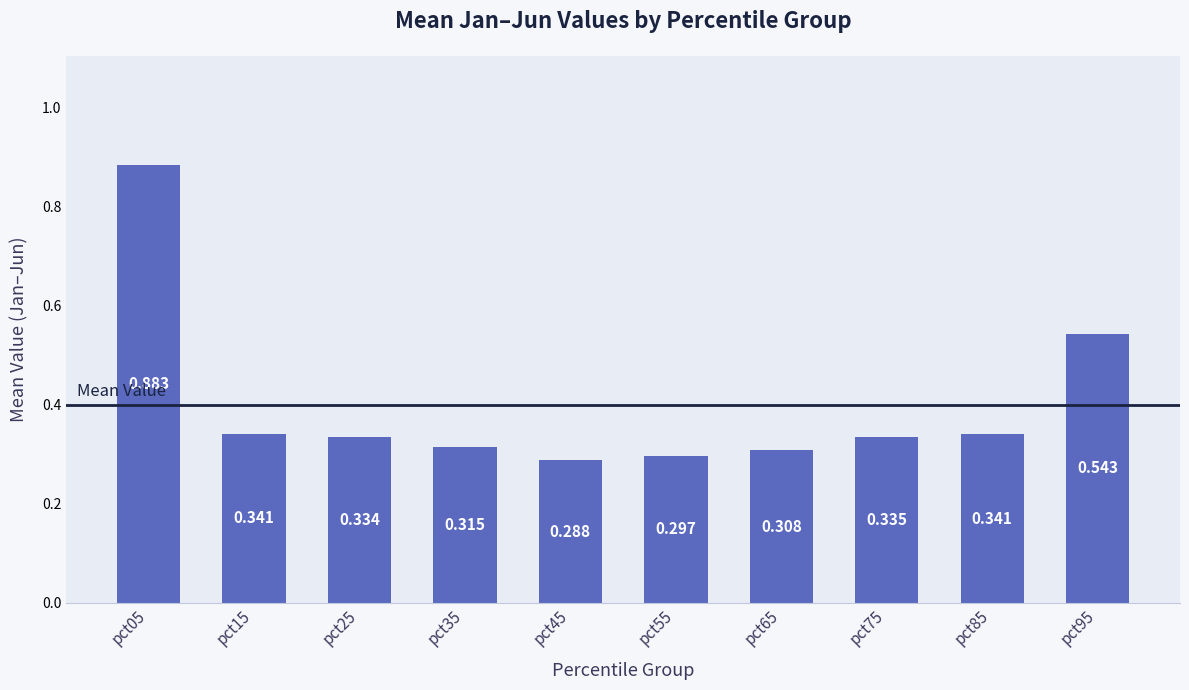

What is the sum of the values at pct35 and pct95?

0.9